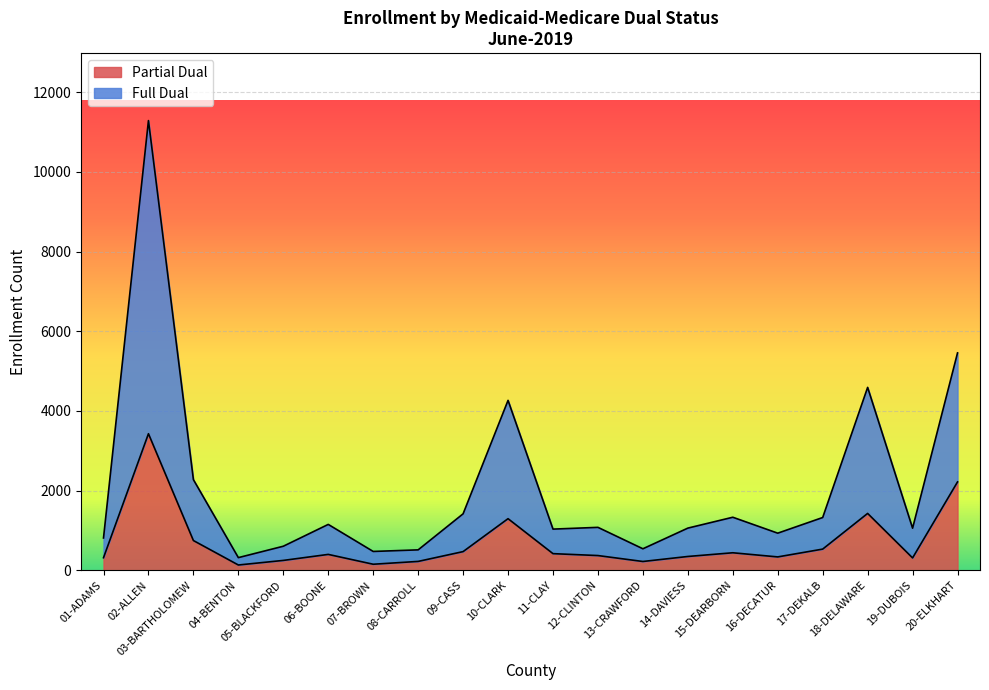

What is the value of the Full Dual point at the 20th from the left?

5458